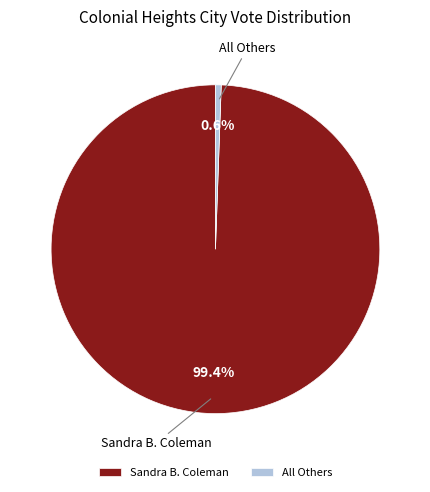

Rank the categories by value from lowest to highest.

All Others, Sandra B. Coleman